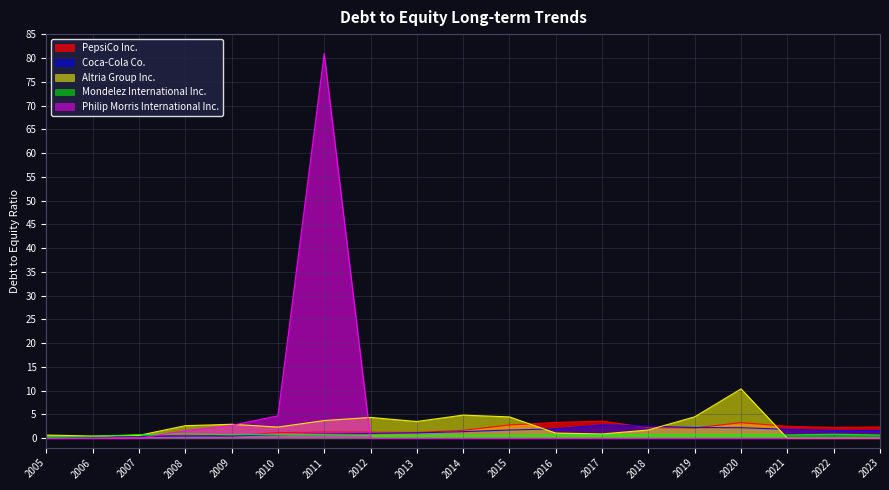

Reading right to left, extract all data points from this chart.

PepsiCo Inc.: 2023=2.4	2022=2.3	2021=2.5	2020=3.3	2019=2.2	2018=2.2	2017=3.6	2016=3.3	2015=2.8	2014=1.7	2013=1.2	2012=1.3	2011=1.3	2010=1.2	2009=0.5	2008=0.7	2007=0.2	2006=0.2	2005=0.4
Coca-Cola Co.: 2023=1.6	2022=1.6	2021=1.9	2020=2.2	2019=2.2	2018=2.6	2017=2.8	2016=2.0	2015=1.7	2014=1.4	2013=1.1	2012=1.0	2011=0.9	2010=0.8	2009=0.5	2008=0.5	2007=0.4	2006=0.3	2005=0.3
Altria Group Inc.: 2023=0.0	2022=0.0	2021=0.0	2020=10.4	2019=4.5	2018=1.7	2017=0.9	2016=1.1	2015=4.5	2014=4.9	2013=3.5	2012=4.4	2011=3.7	2010=2.4	2009=2.9	2008=2.6	2007=0.6	2006=0.5	2005=0.7
Mondelez International Inc.: 2023=0.7	2022=0.8	2021=0.7	2020=0.7	2019=0.7	2018=0.7	2017=0.7	2016=0.7	2015=0.6	2014=0.6	2013=0.5	2012=0.6	2011=0.8	2010=0.8	2009=0.7	2008=0.9	2007=0.8	2006=0.4	2005=0.4
Philip Morris International Inc.: 2023=0.0	2022=0.0	2021=0.0	2020=0.0	2019=0.0	2018=0.0	2017=0.0	2016=0.0	2015=0.0	2014=0.0	2013=0.0	2012=0.0	2011=81.0	2010=4.7	2009=2.7	2008=1.6	2007=0.0	2006=0.0	2005=0.0